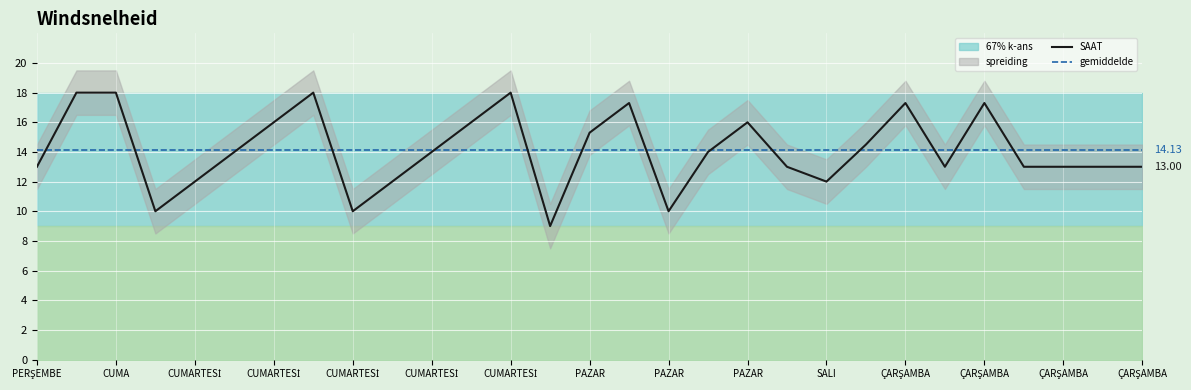

What is the average value of the gemiddelde lijn series?

14.1